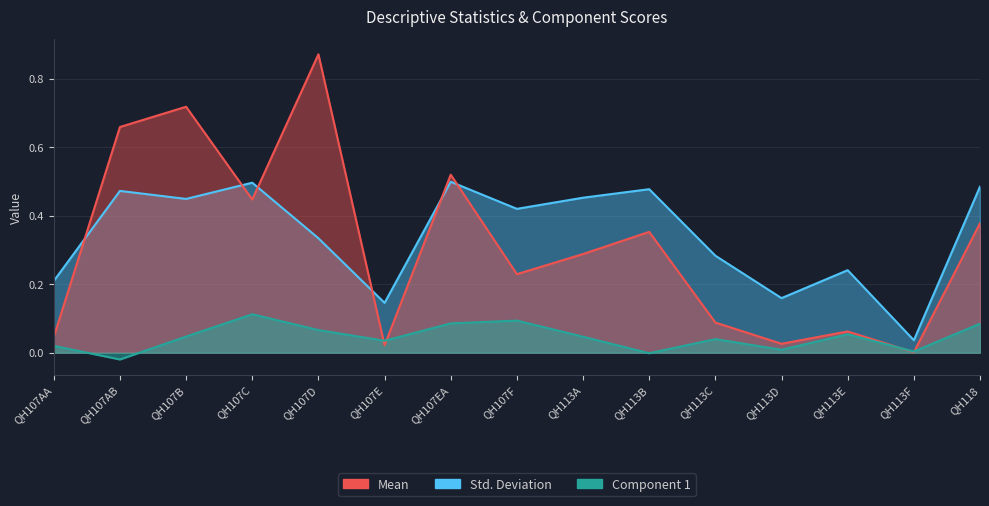

How many data points in Component 1 are less than 0?

2